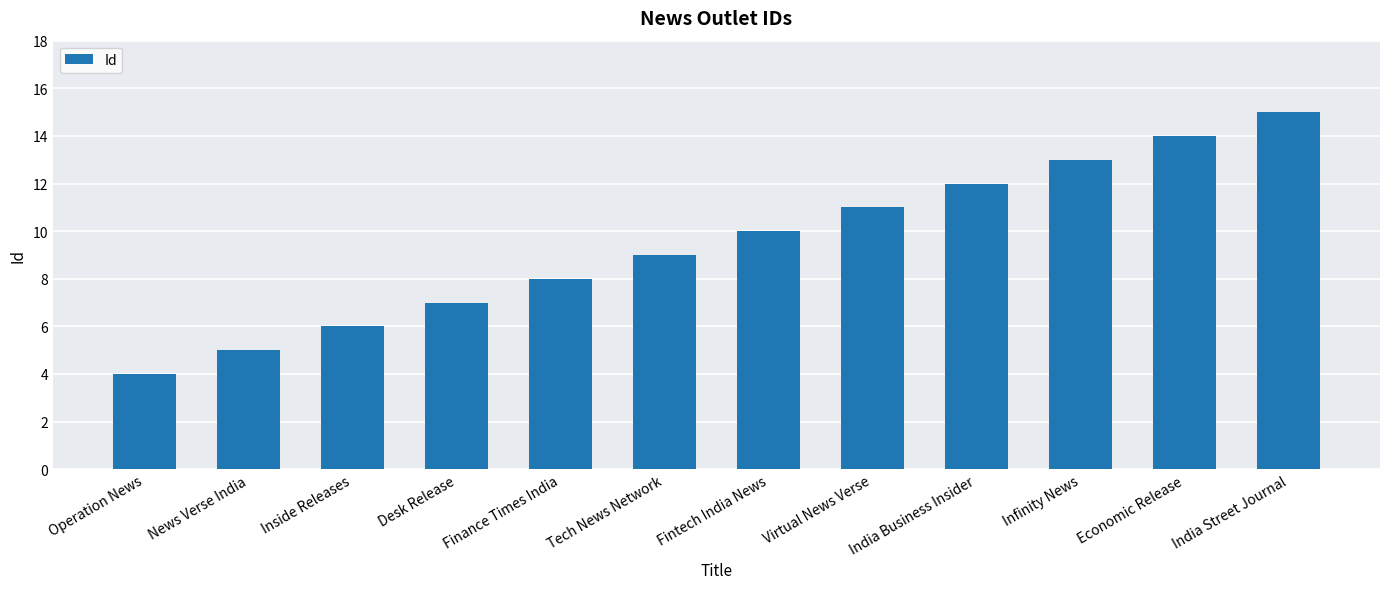

What is the ratio of the value at Economic Release to the value at India Business Insider?

1.2